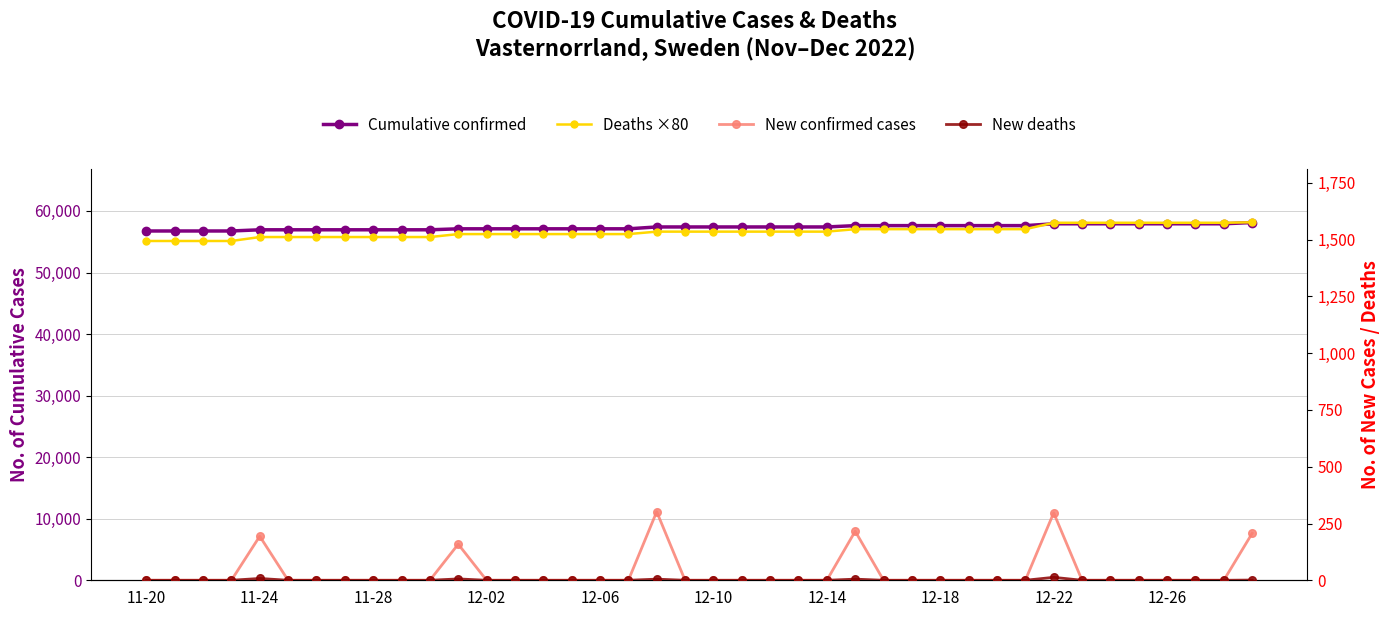

What is the difference between the highest and lowest values at 11-24?

56931